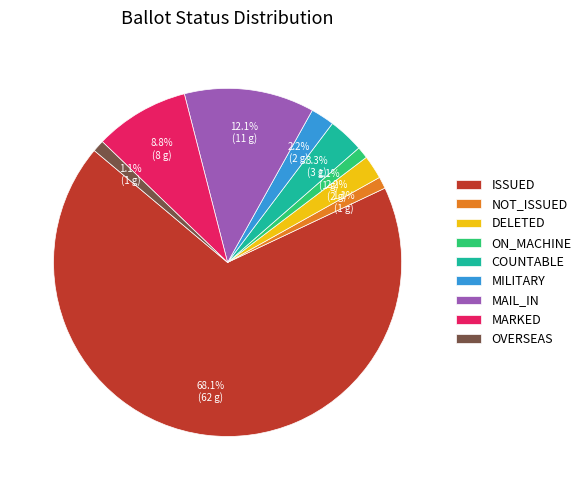

Between OVERSEAS and MAIL_IN, which is larger?

MAIL_IN